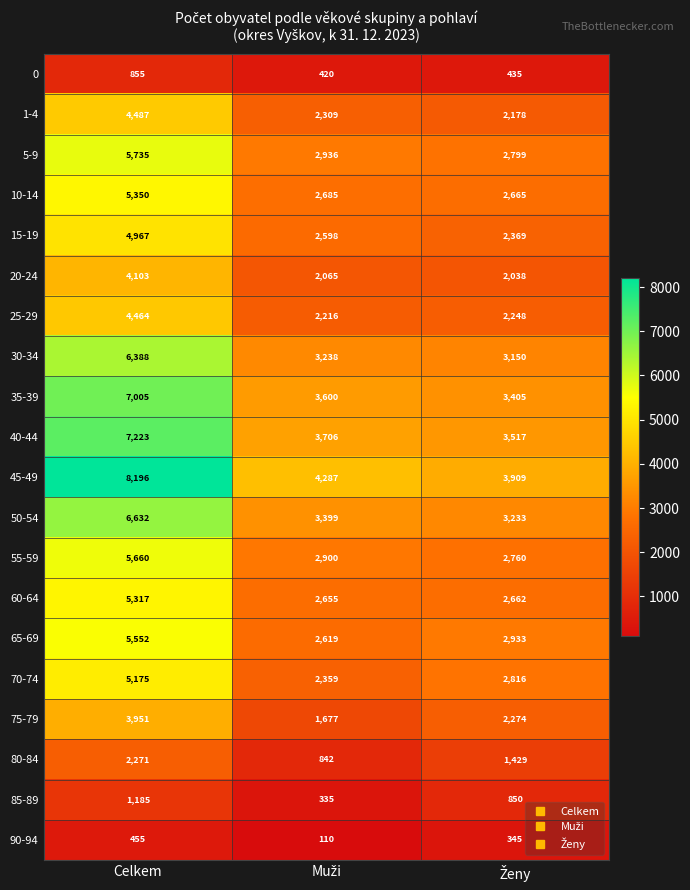

What is the average value of the 35-39 series?

4670